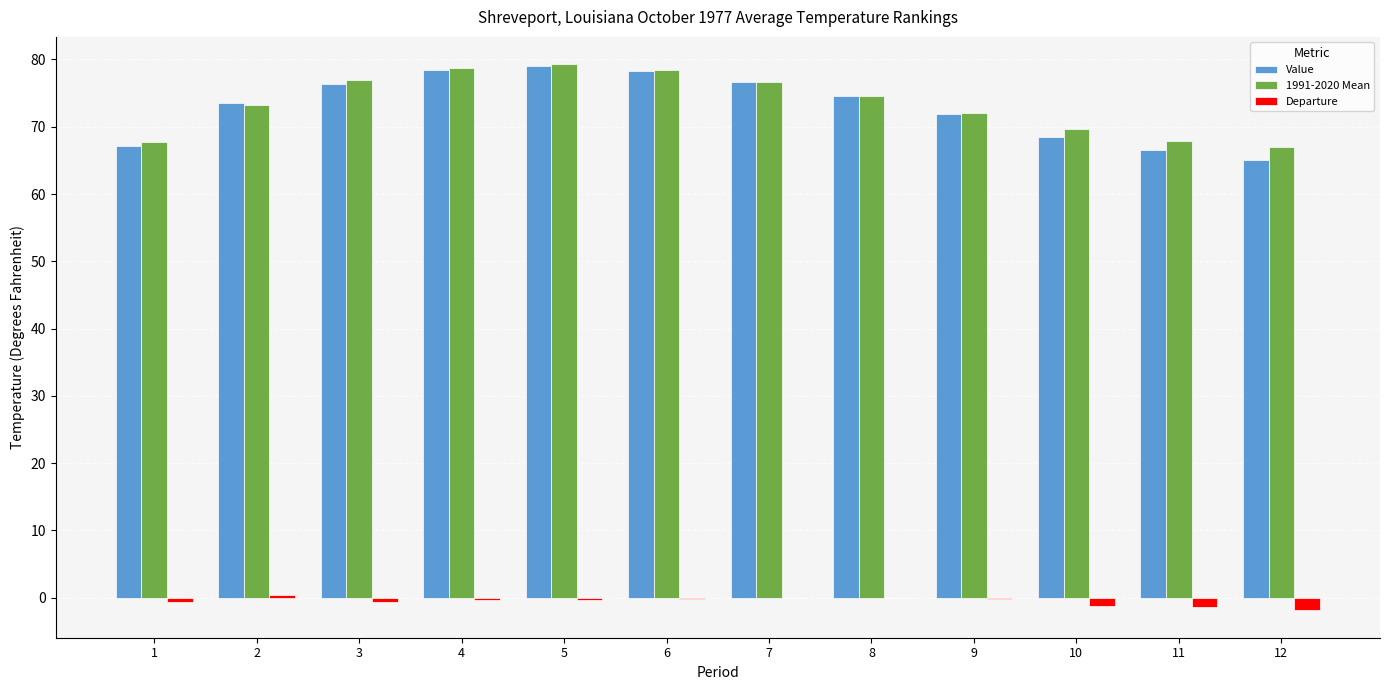

What is the sum of the Departure values at 12 and 3?

-2.6